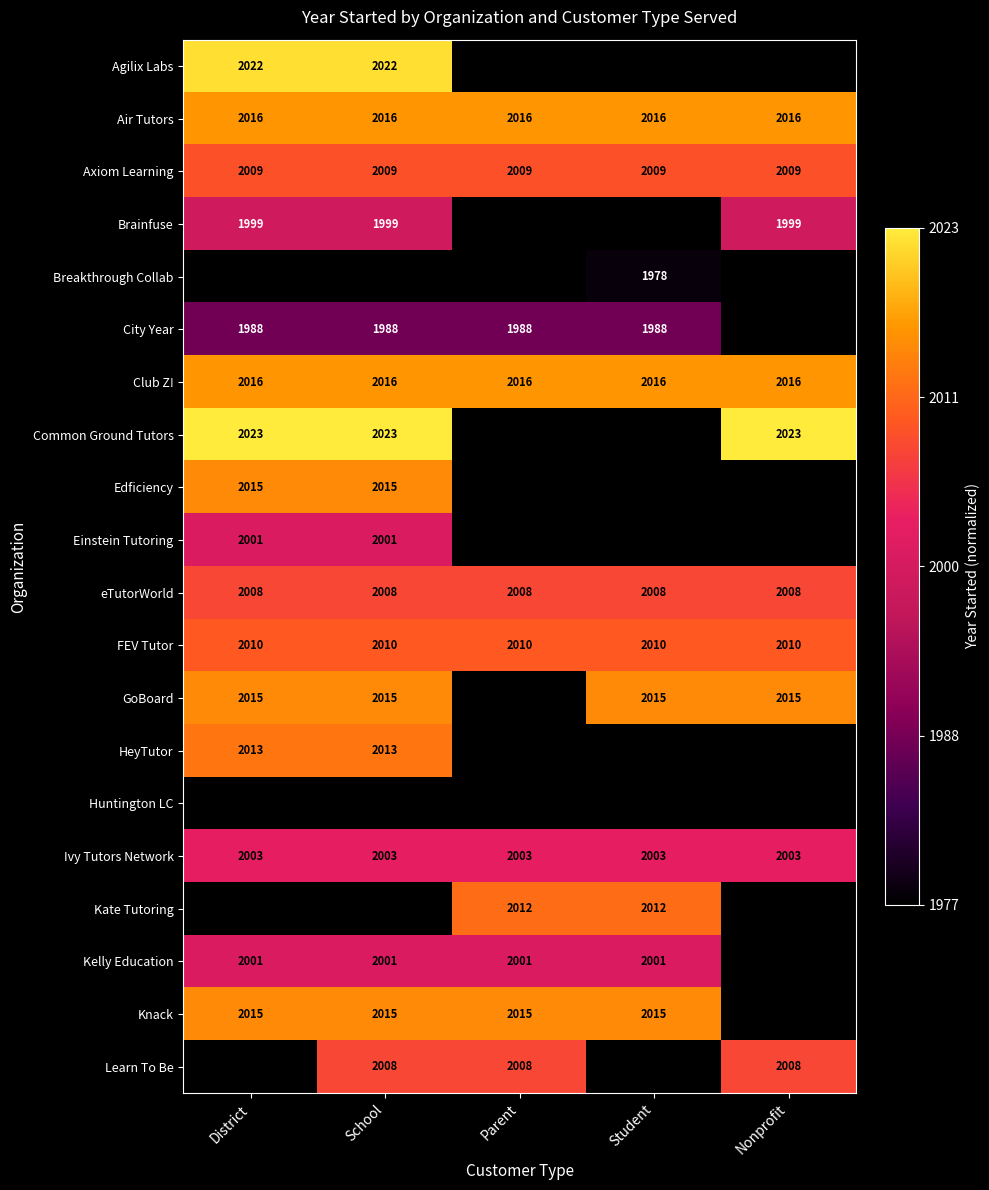

At how many categories does at least one series exceed 0?

5